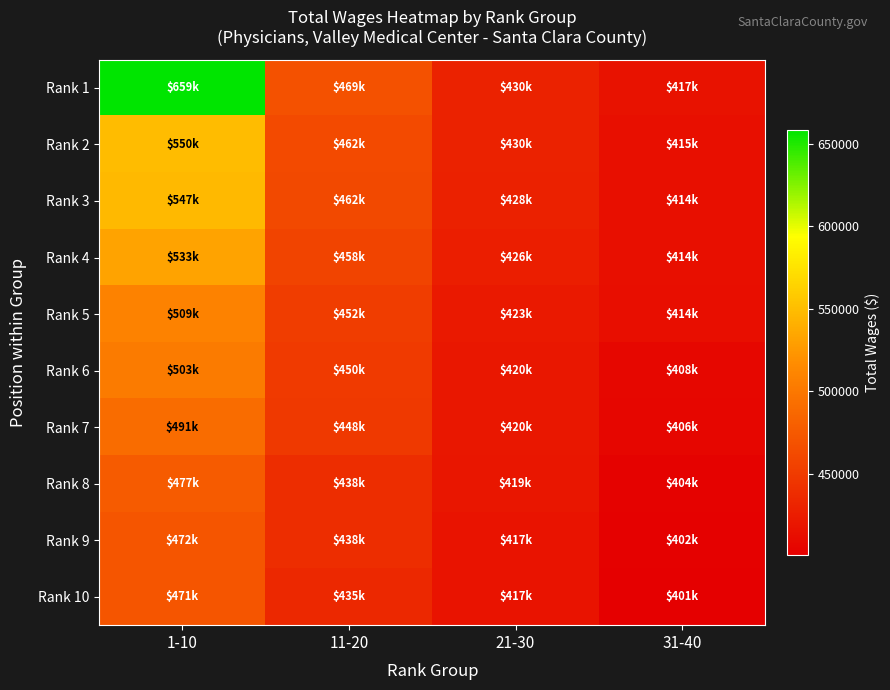

Which has a higher value, 11-20 or 21-30?

11-20